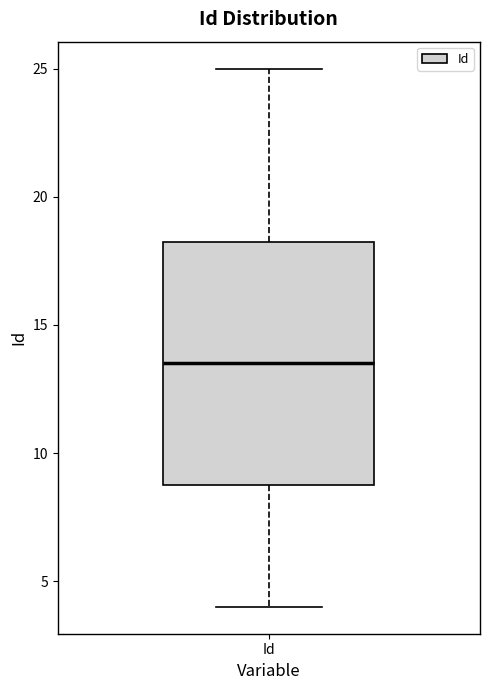

Where does the upper whisker of the box for Id end on the y-axis? The values are not printed on the chart, so give them approximately, as read against the axis.

25.0